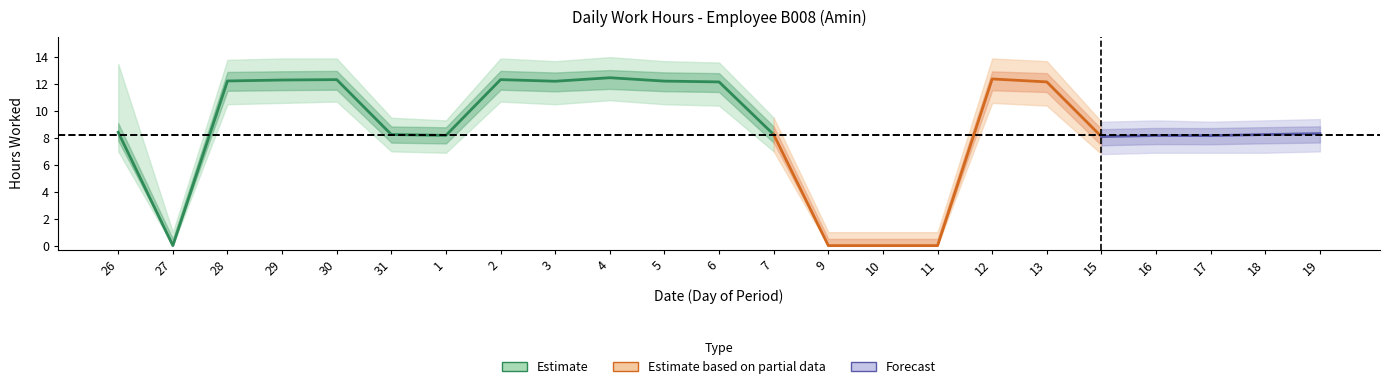

What is the label of the 20th point from the right?

29